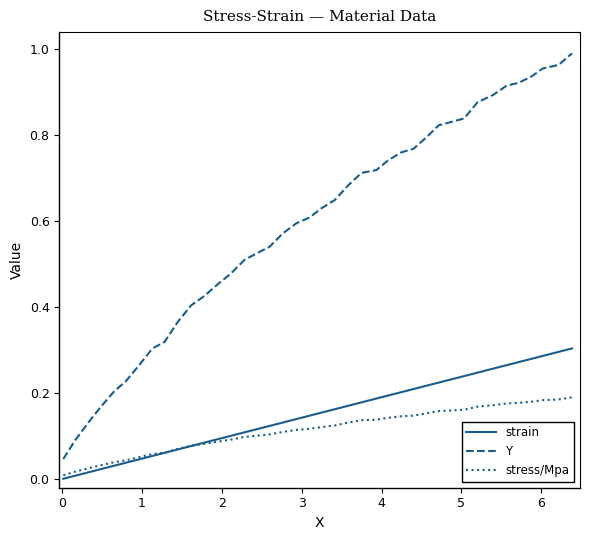

Which series has the largest range (max minus min)?

Y